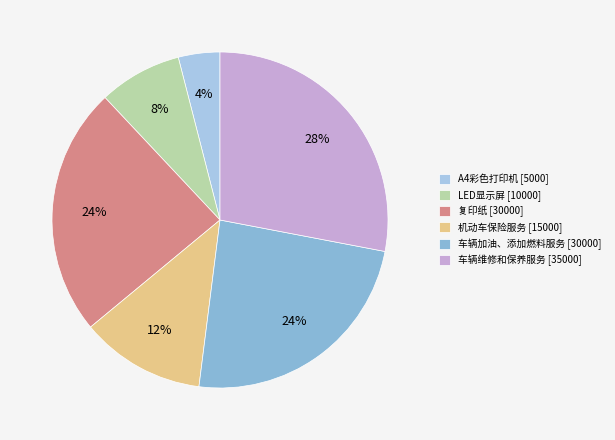

What percentage is NOT represented by 车辆加油、添加燃料服务 [30000]?

76.0%